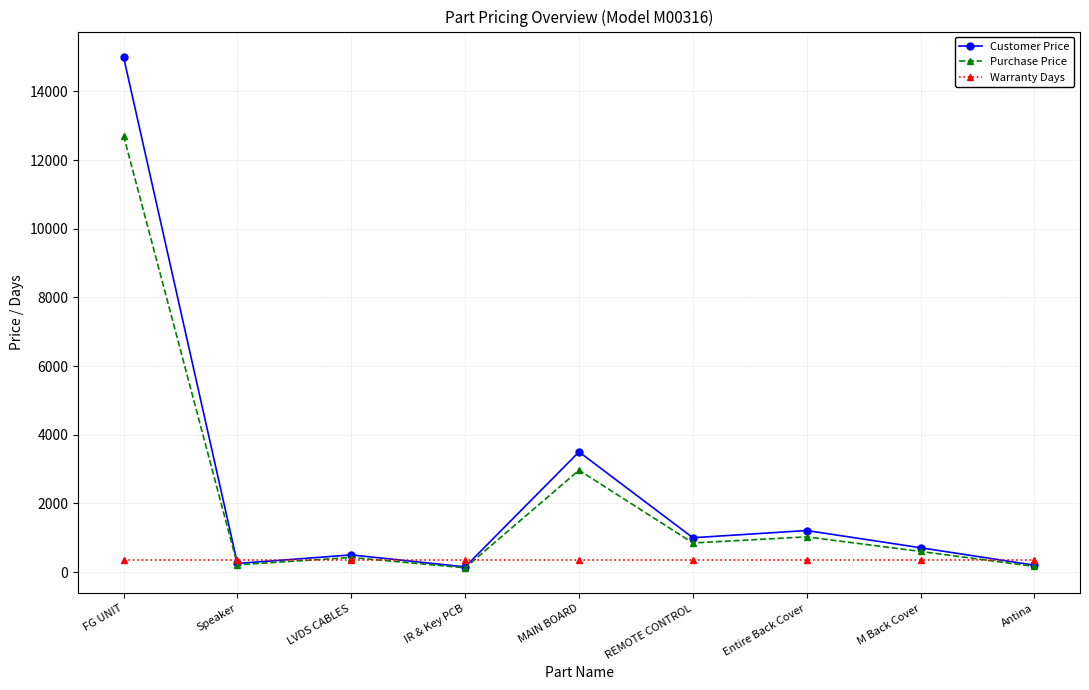

List the series in order of their peak value, highest first.

Customer Price, Purchase Price, Warranty Days